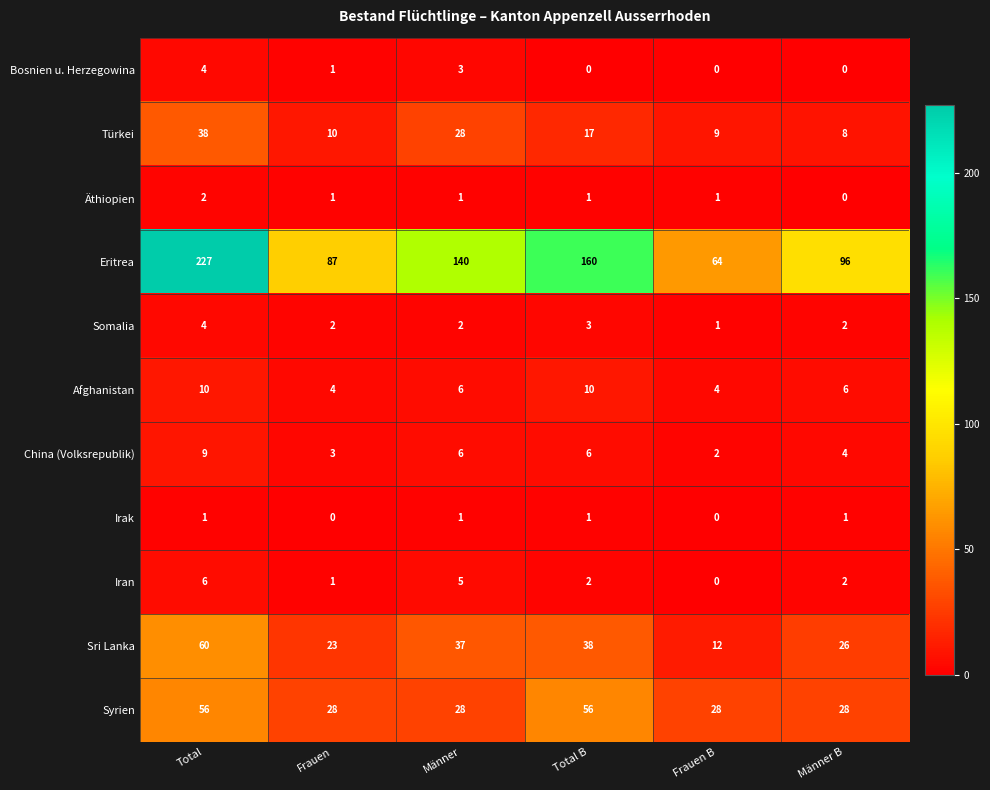

At which label does Eritrea first exceed 140?

Total